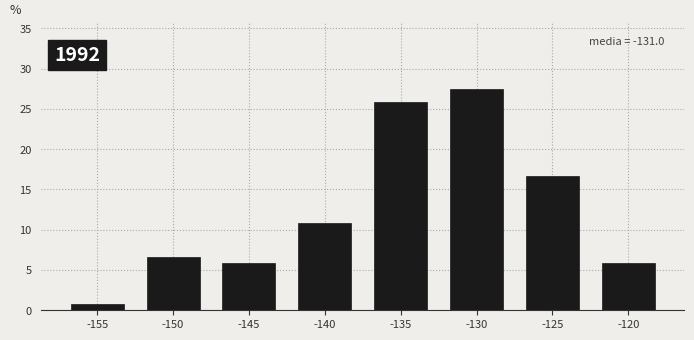

Reading left to right, what are all the values shown in this chart?

0.8	6.7	5.8	10.8	25.8	27.5	16.7	5.8